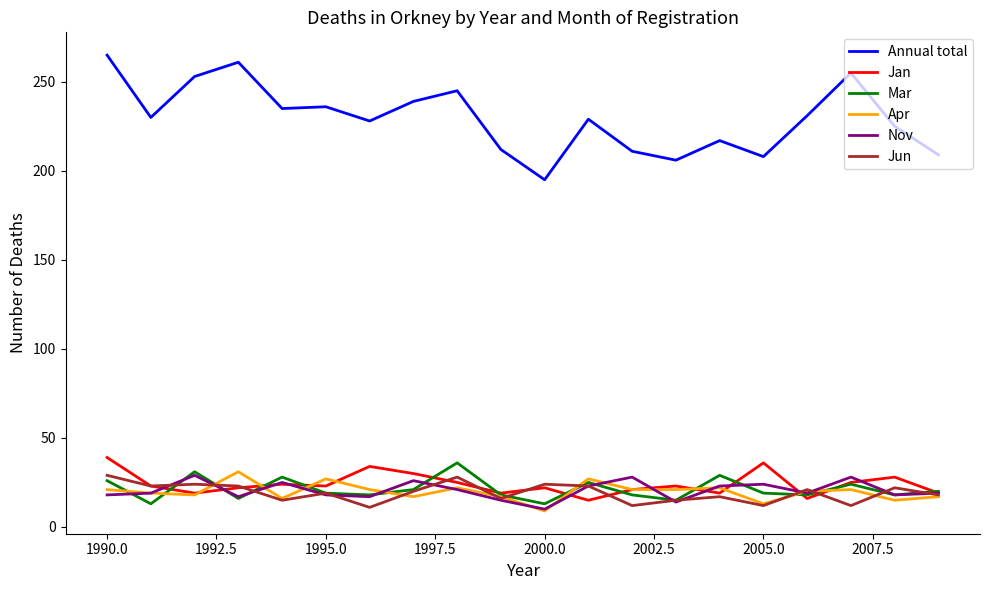

What is the smallest value displayed?

9